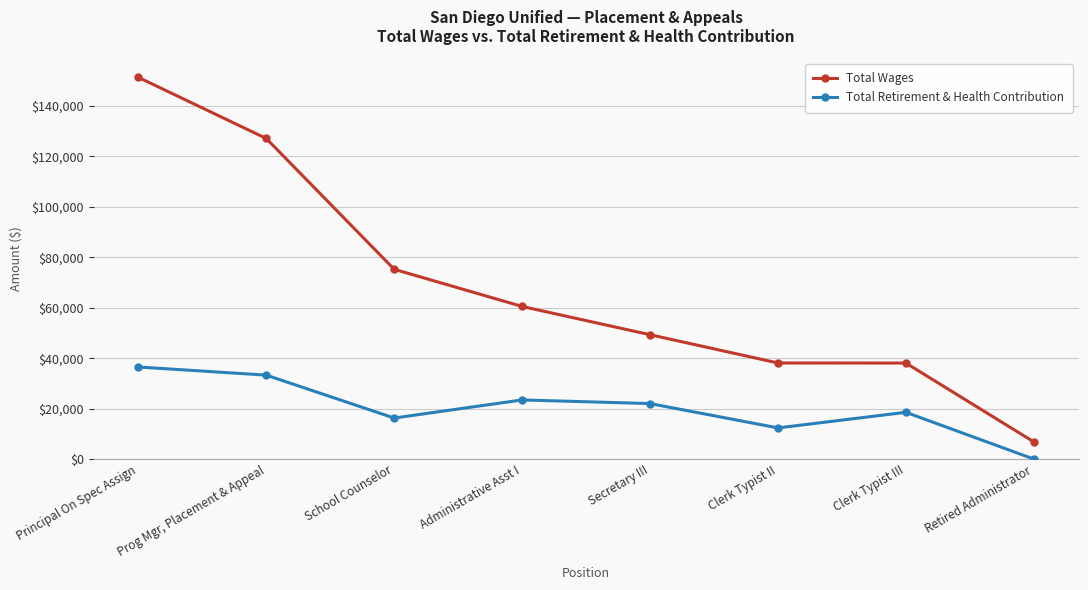

Which series has the largest total across all categories?

Total Wages